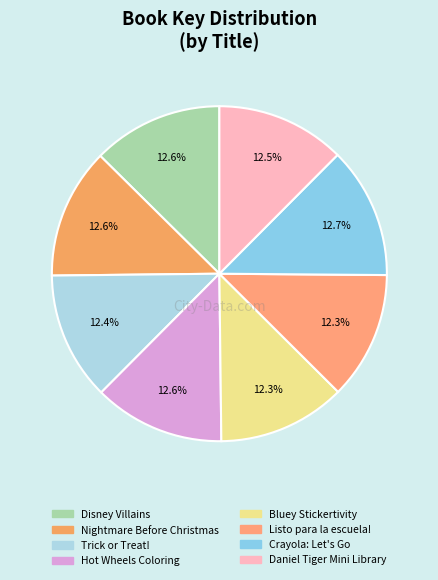

To the nearest percent, what percentage of the pie is Daniel Tiger Mini Library?

12%